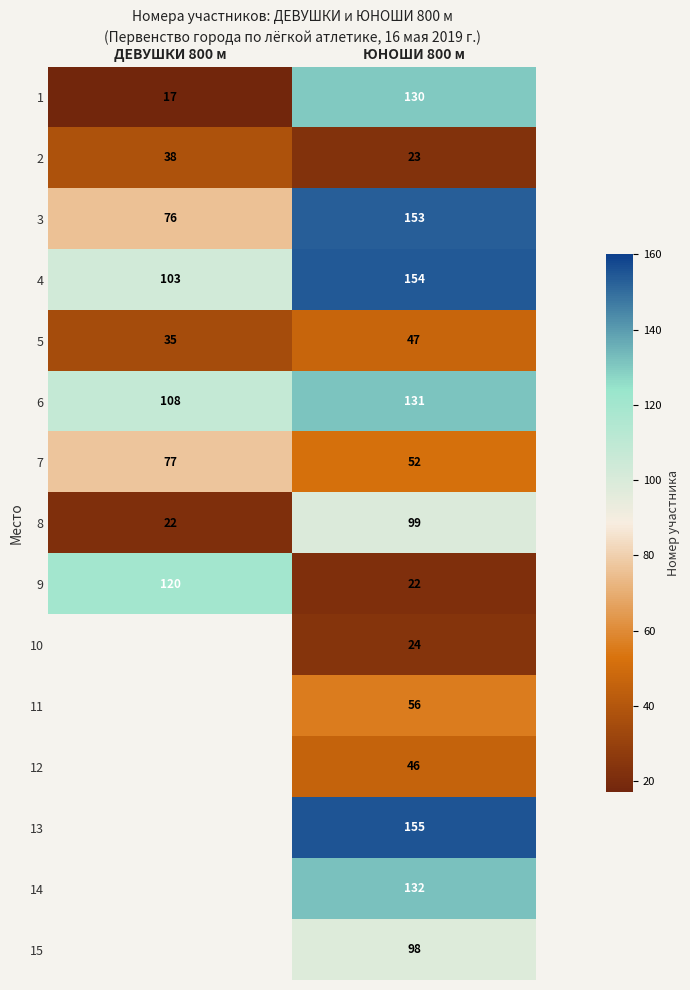

Which has a higher value, ЮНОШИ 800 м or ДЕВУШКИ 800 м?

ЮНОШИ 800 м